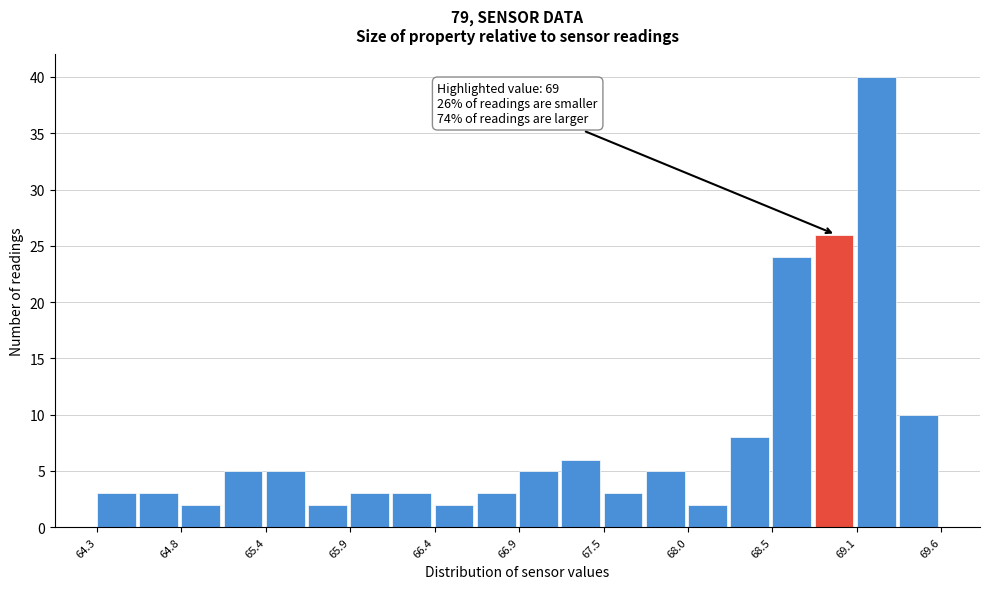

Around what value on the x-axis is the tallest bar? Give the approximate position of its centre, as read against the axis.

69.2